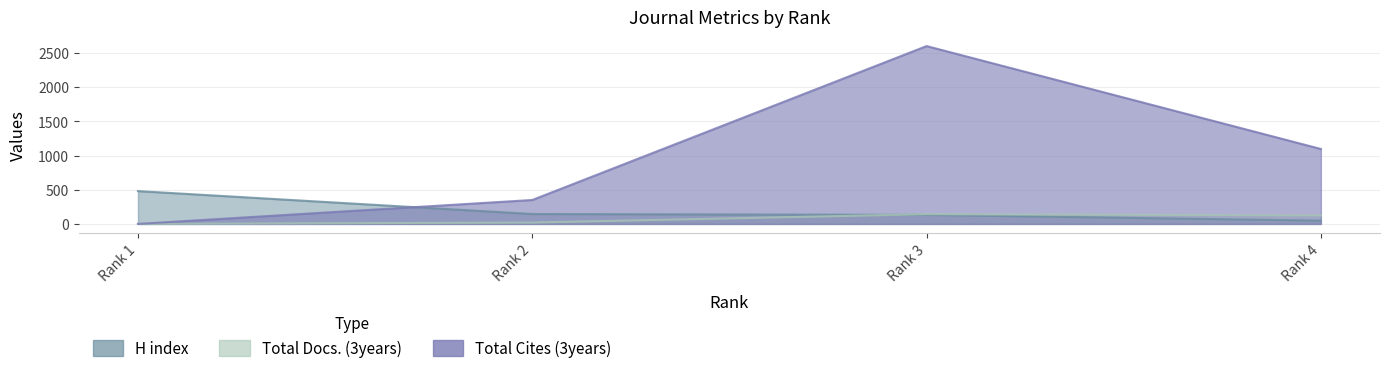

At Rank 3, list the series in order from largest to smallest.

Total Cites (3years), Total Docs. (3years), H index